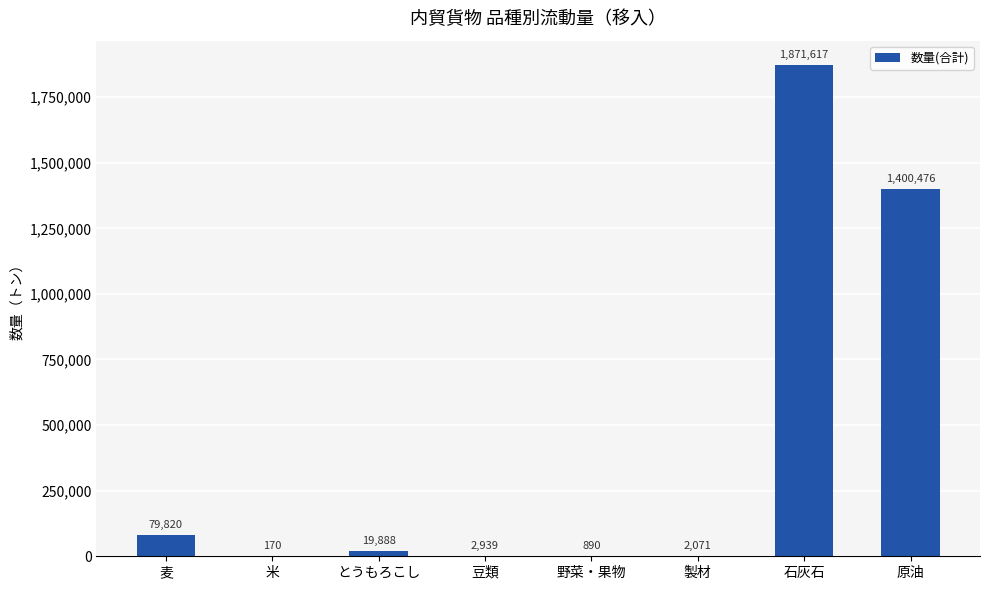

At which label does the data first exceed 19888?

麦